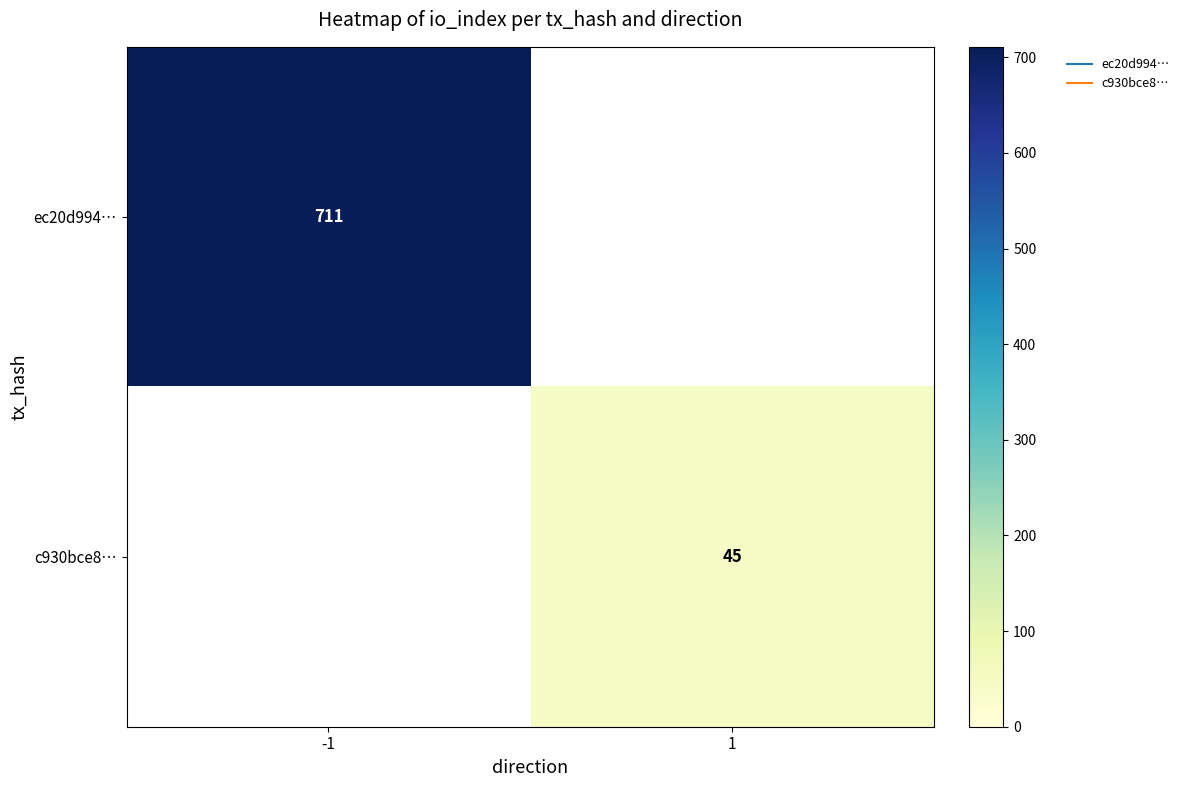

Rank the series by their maximum value, from lowest to highest.

c930bce8…, ec20d994…